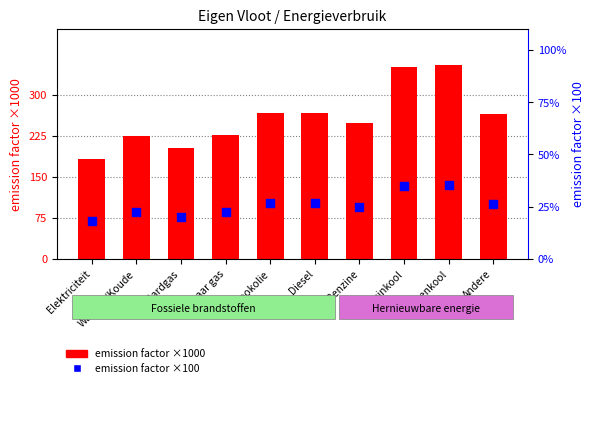

Which series has the largest total across all categories?

emission factor ×1000